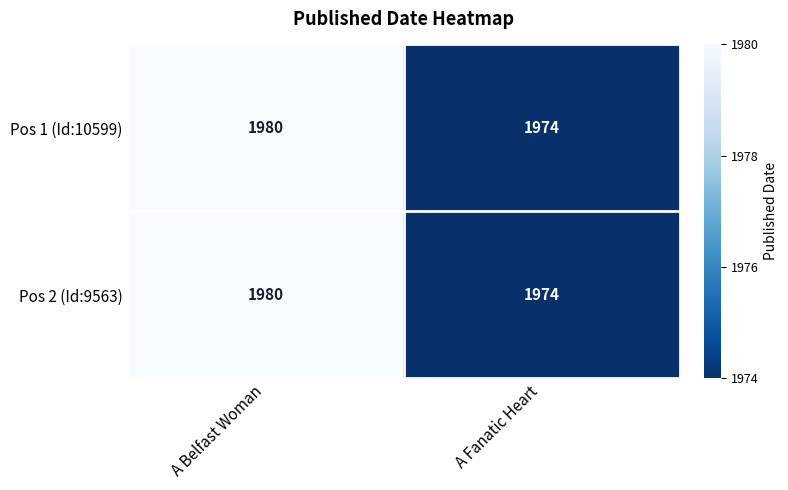

Is it true that Pos 2 (Id:9563) equals 842 at A Fanatic Heart?

False